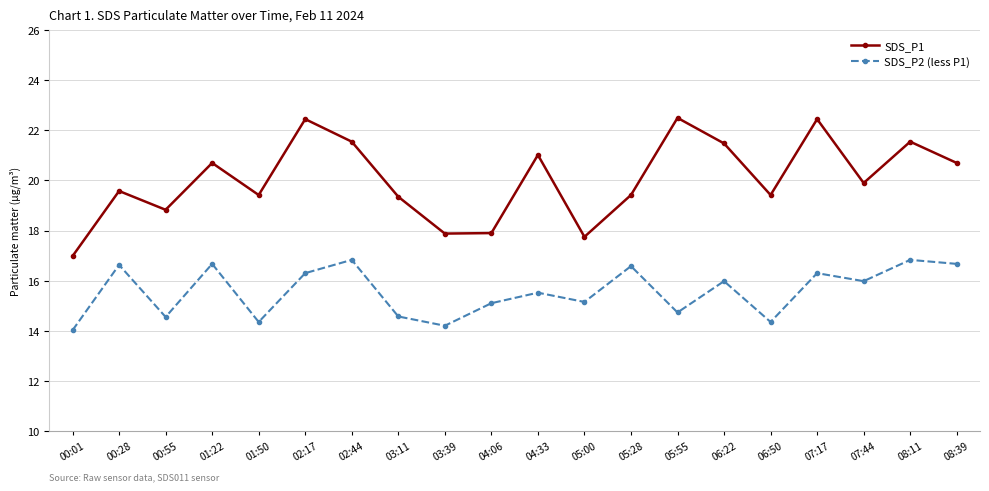

What is the label of the 8th point from the right?

05:28